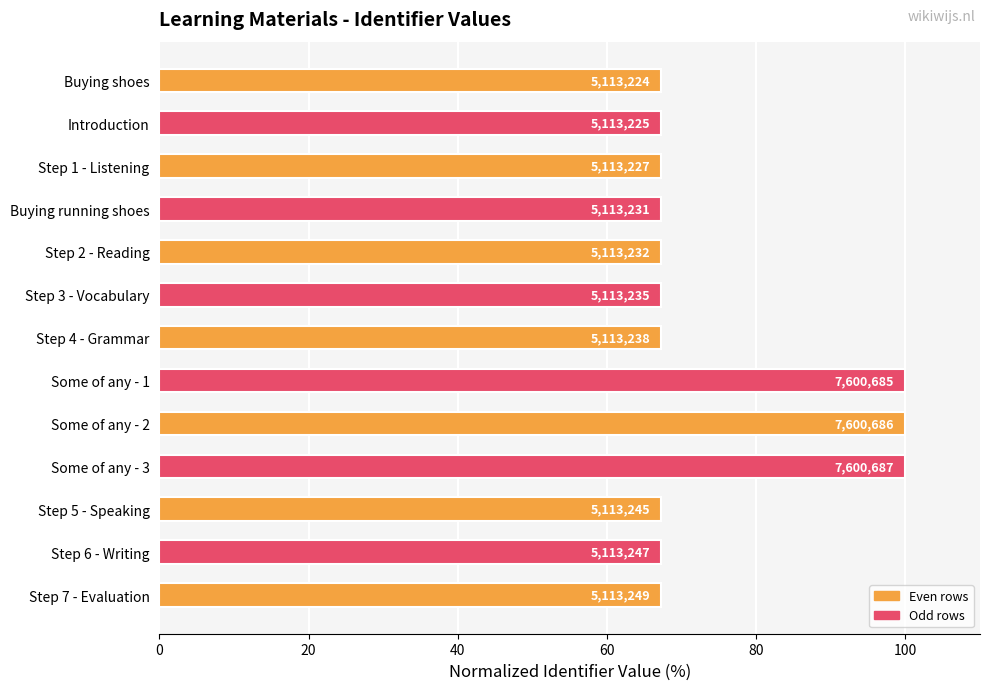

Does the chart contain any negative values?

No